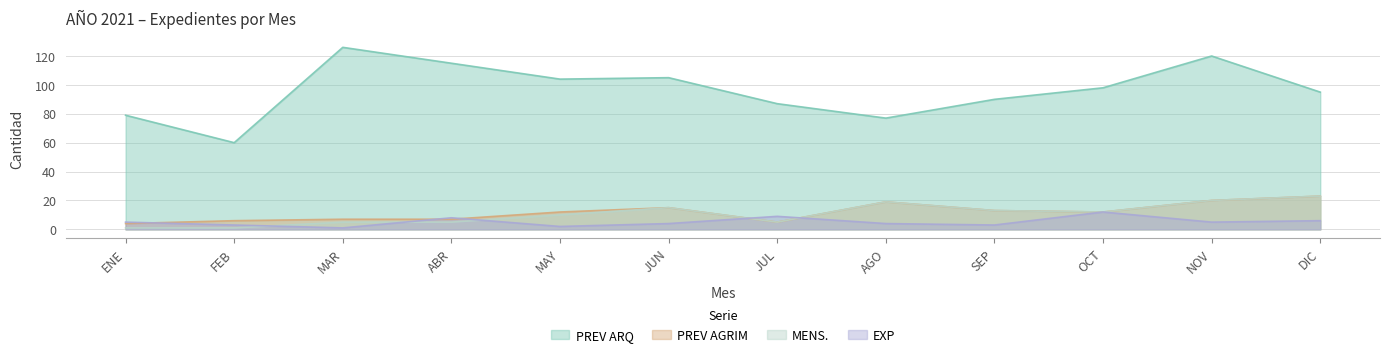

What is the spread (max minus min) of values at ENE?

78